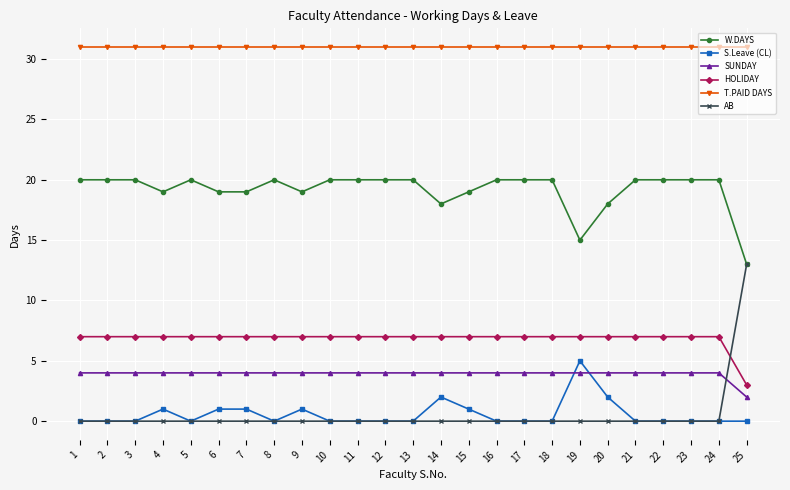

True or false: S.Leave (CL) and W.DAYS intersect in this chart.

False